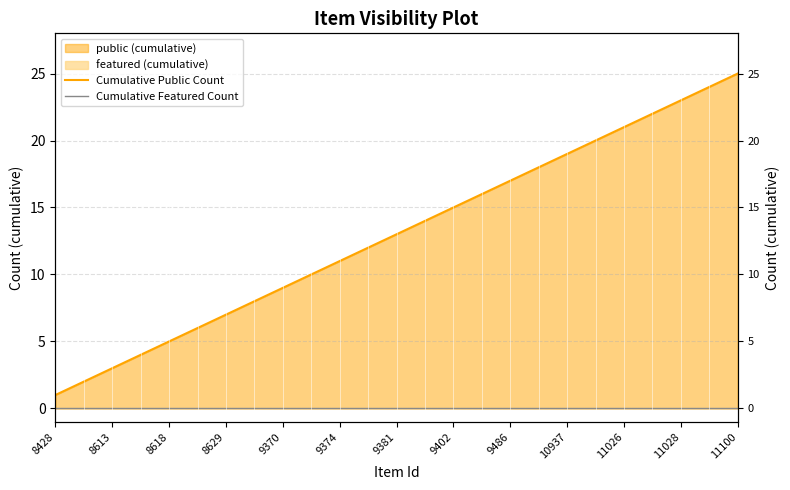

What is the difference between the maximum and second lowest values in the Cumulative Public Count series?

23